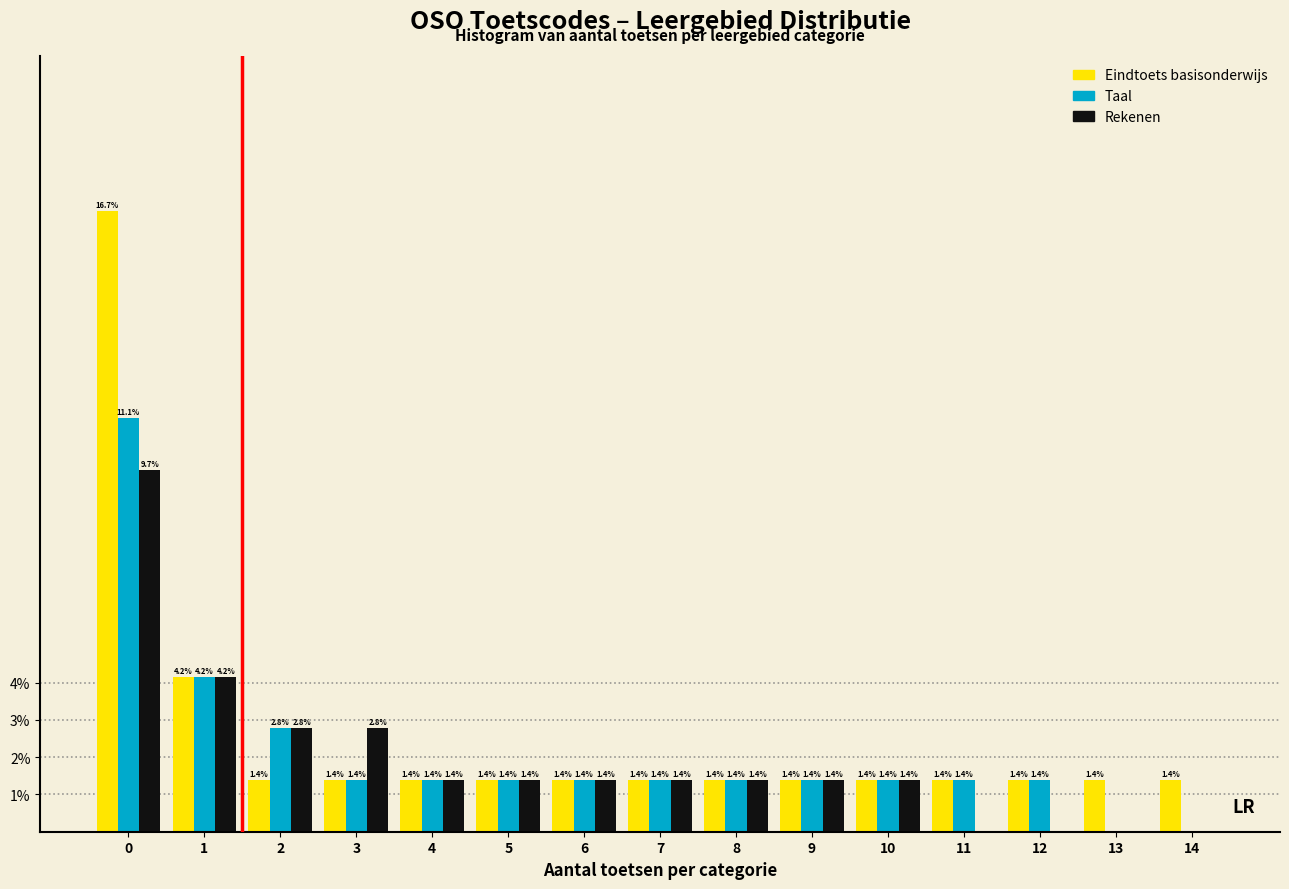

Reading right to left, list all the values displayed in this chart.

Eindtoets basisonderwijs: 14=1.4	13=1.4	12=1.4	11=1.4	10=1.4	9=1.4	8=1.4	7=1.4	6=1.4	5=1.4	4=1.4	3=1.4	2=1.4	1=4.2	0=16.7
Taal: 14=0.0	13=0.0	12=1.4	11=1.4	10=1.4	9=1.4	8=1.4	7=1.4	6=1.4	5=1.4	4=1.4	3=1.4	2=2.8	1=4.2	0=11.1
Rekenen: 14=0.0	13=0.0	12=0.0	11=0.0	10=1.4	9=1.4	8=1.4	7=1.4	6=1.4	5=1.4	4=1.4	3=2.8	2=2.8	1=4.2	0=9.7